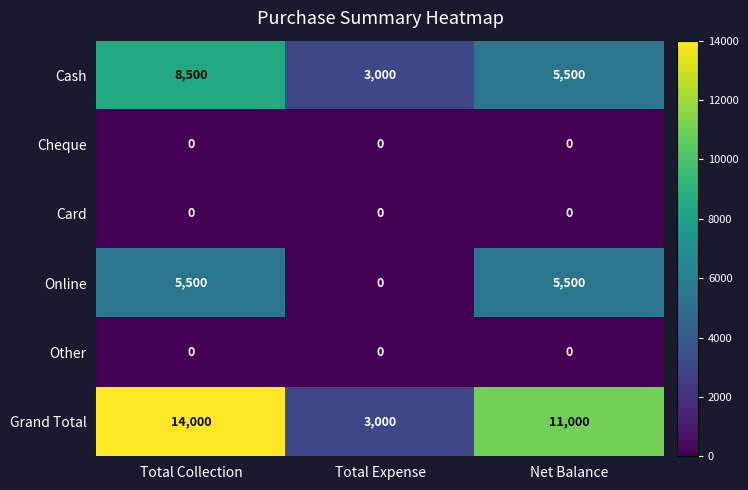

Rank the categories by Cash value from highest to lowest.

Total Collection, Net Balance, Total Expense